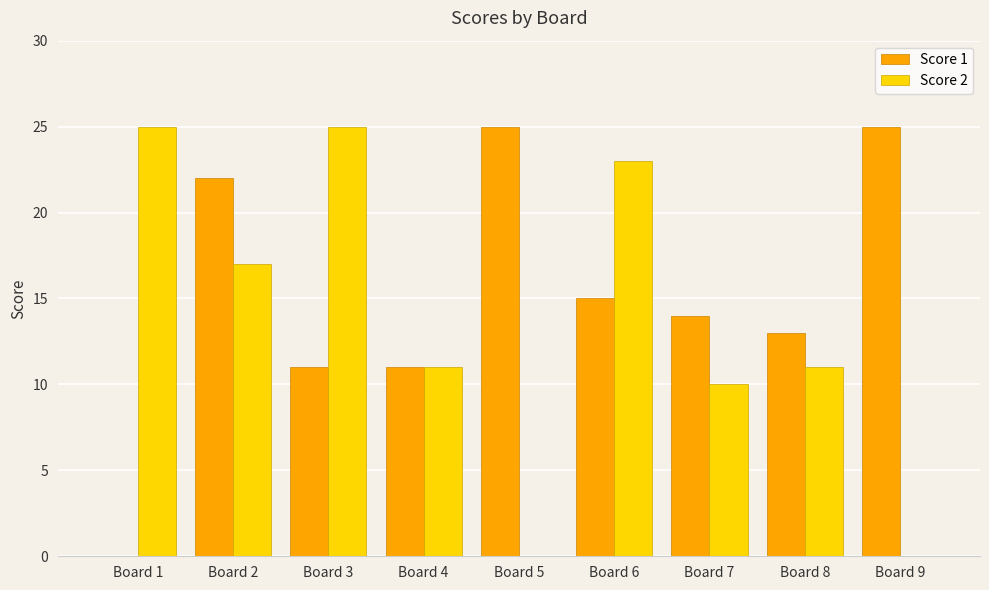

What are all the series names shown in the legend?

Score 1, Score 2